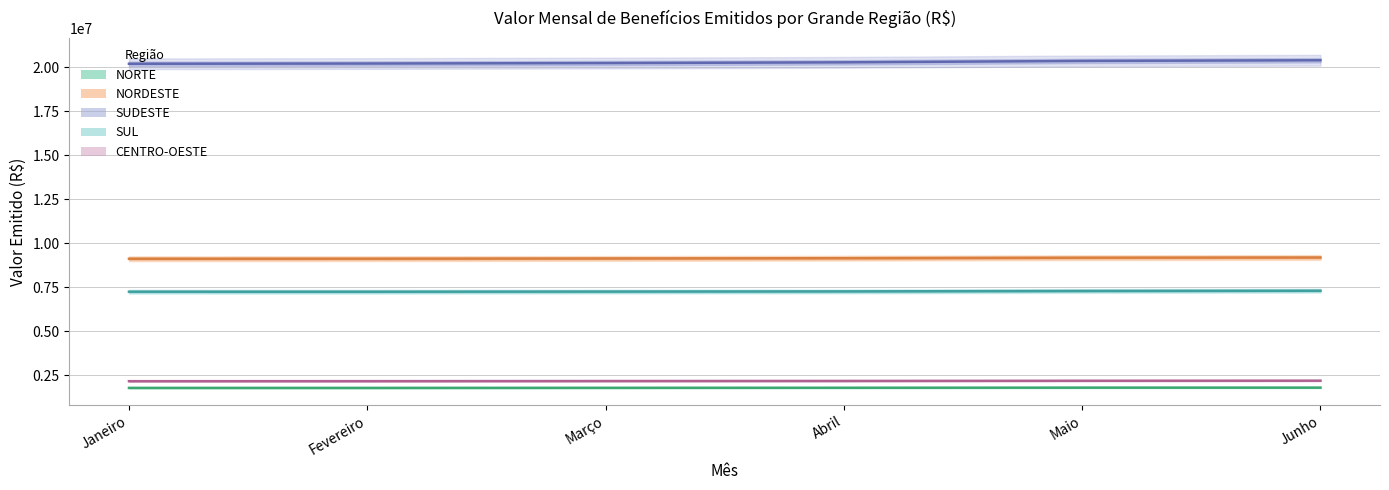

What position from the right is Janeiro?

6